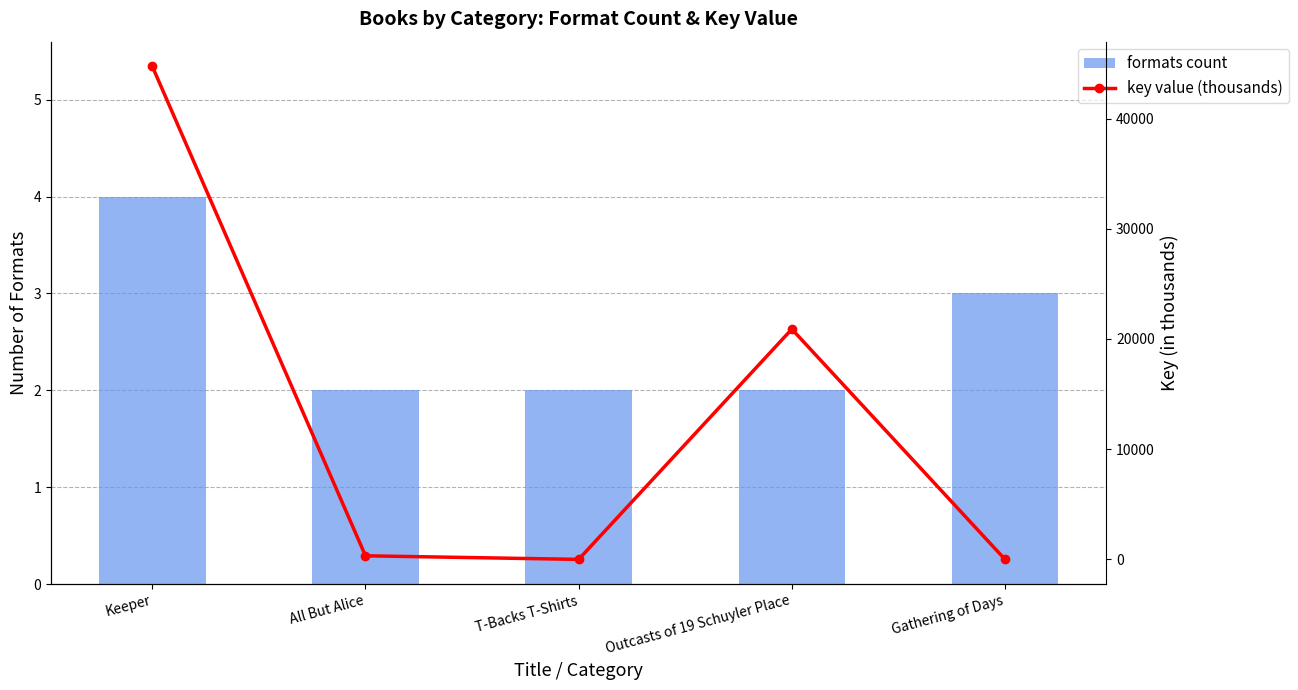

What is the label of the 4th bar from the left?

Outcasts of 19 Schuyler Place